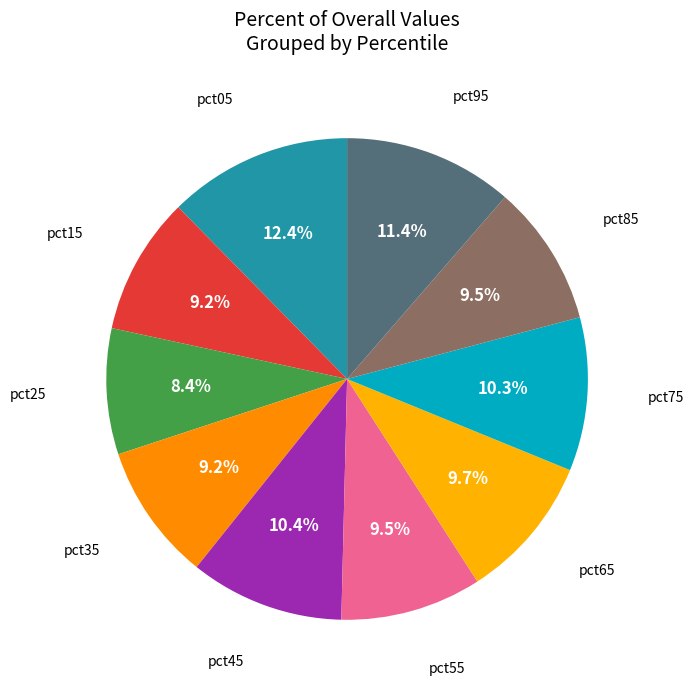

How many slices are in this pie chart?

10